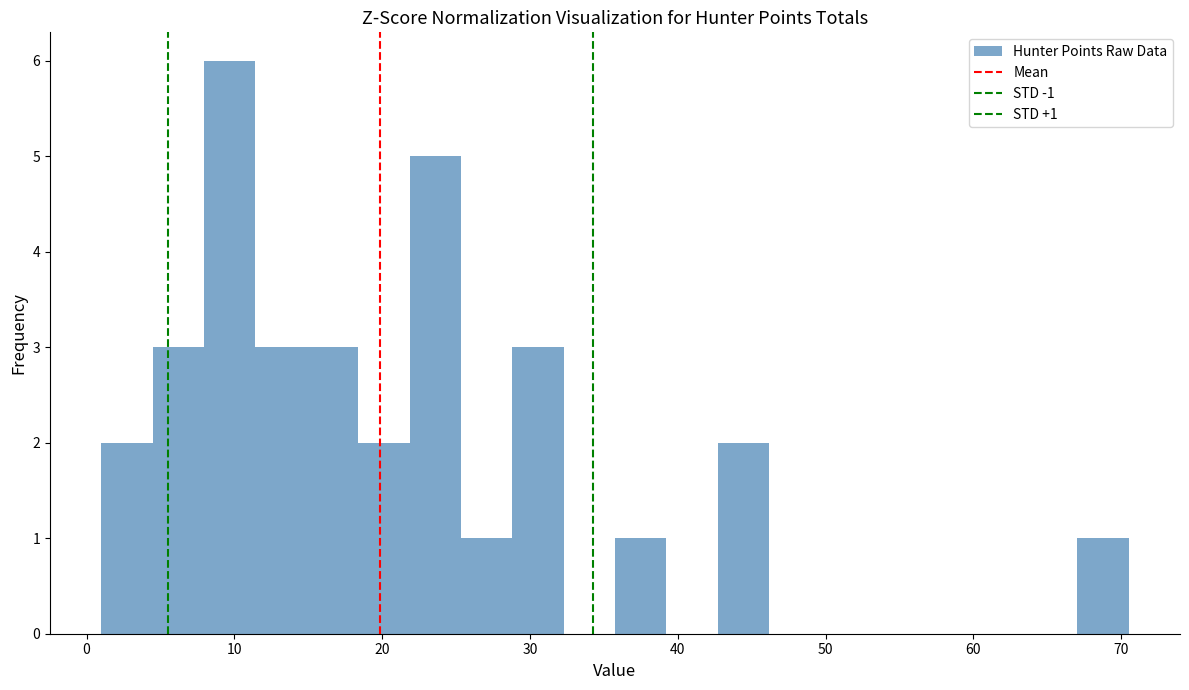

Around what value on the x-axis is the tallest bar? Give the approximate position of its centre, as read against the axis.

10